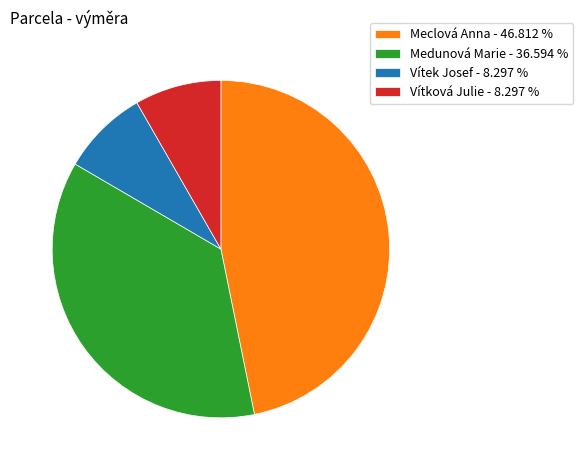

Is there a majority slice in this chart?

No